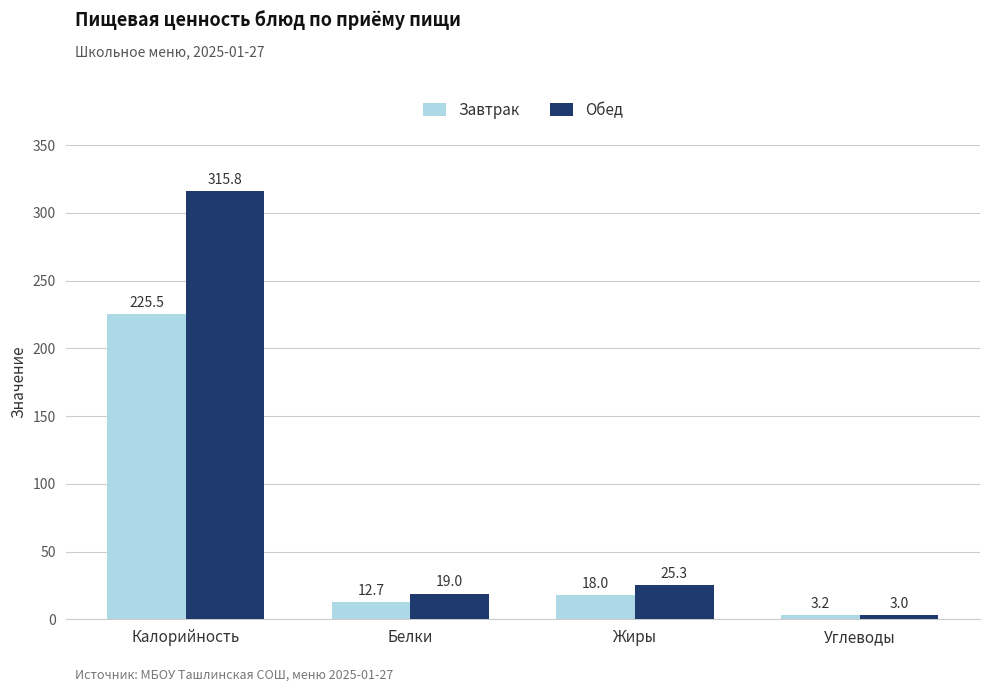

What is the difference between the maximum and minimum values in the Завтрак series?

222.3